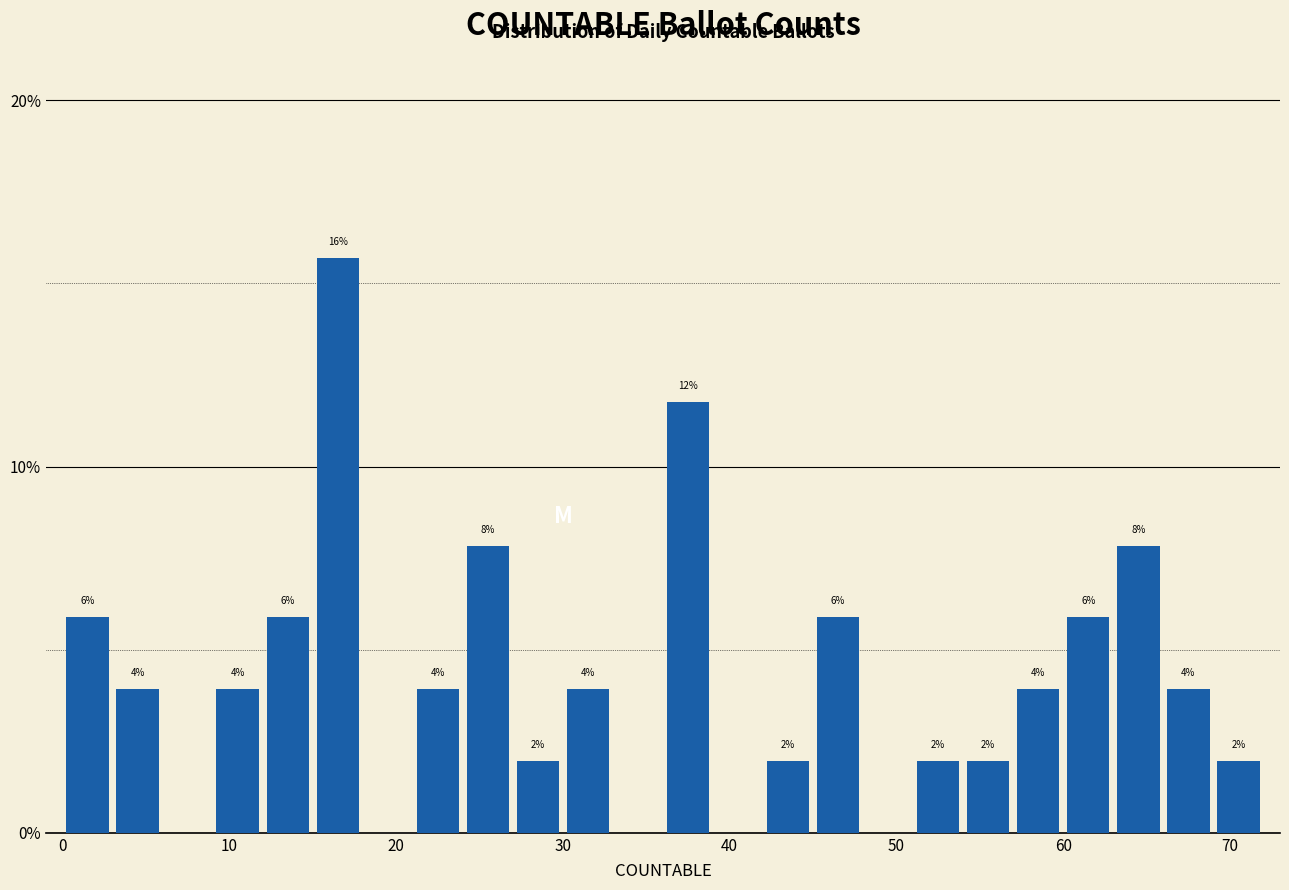

Read against the x-axis, roughly where is the centre of the tallest bar?

17